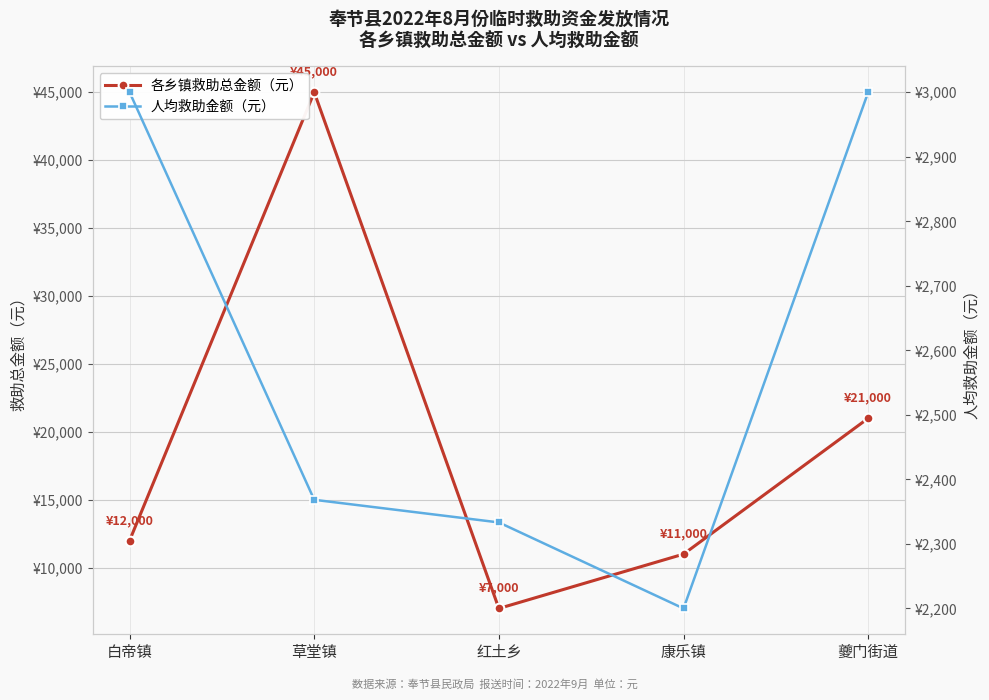

Rank the series at 红土乡 from highest to lowest value.

各乡镇救助总金额（元）, 人均救助金额（元）